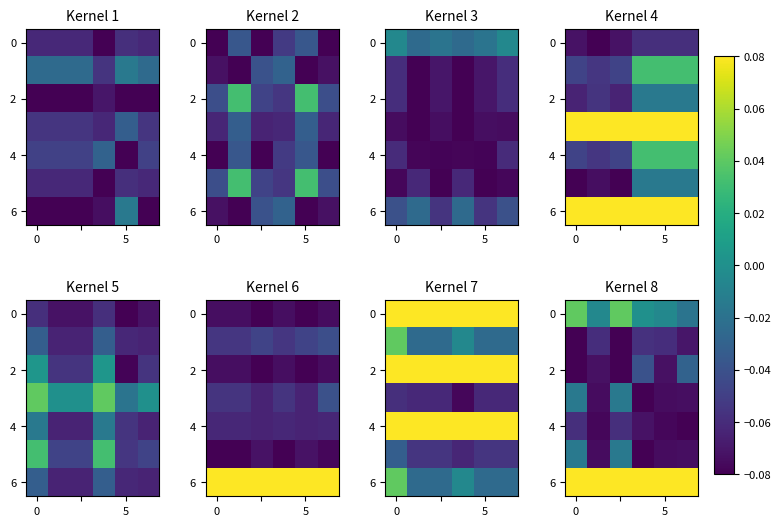

What is the spread (max minus min) of values at 0?

0.2